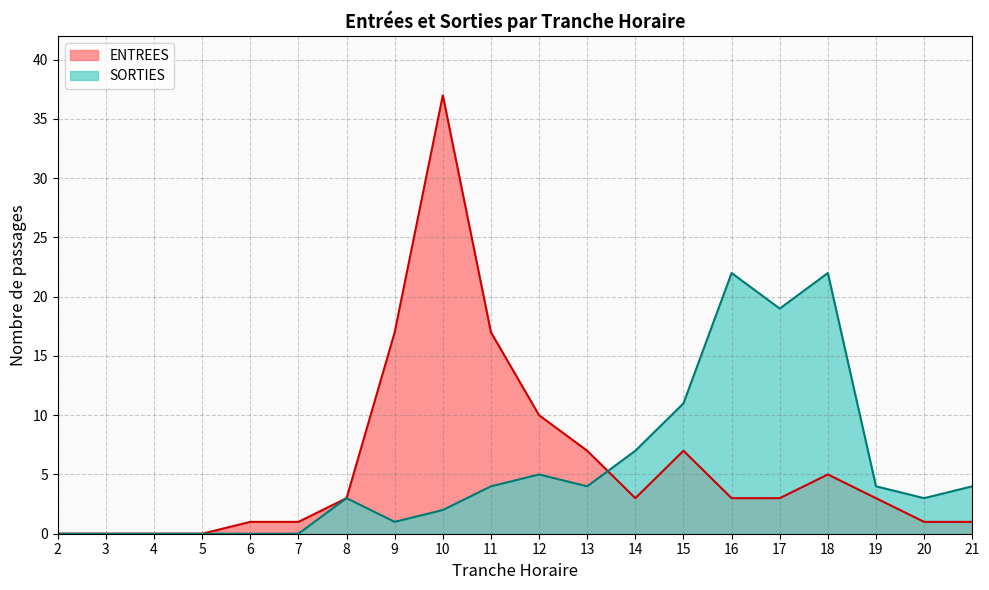

Is it true that SORTIES equals 4 at 13?

True